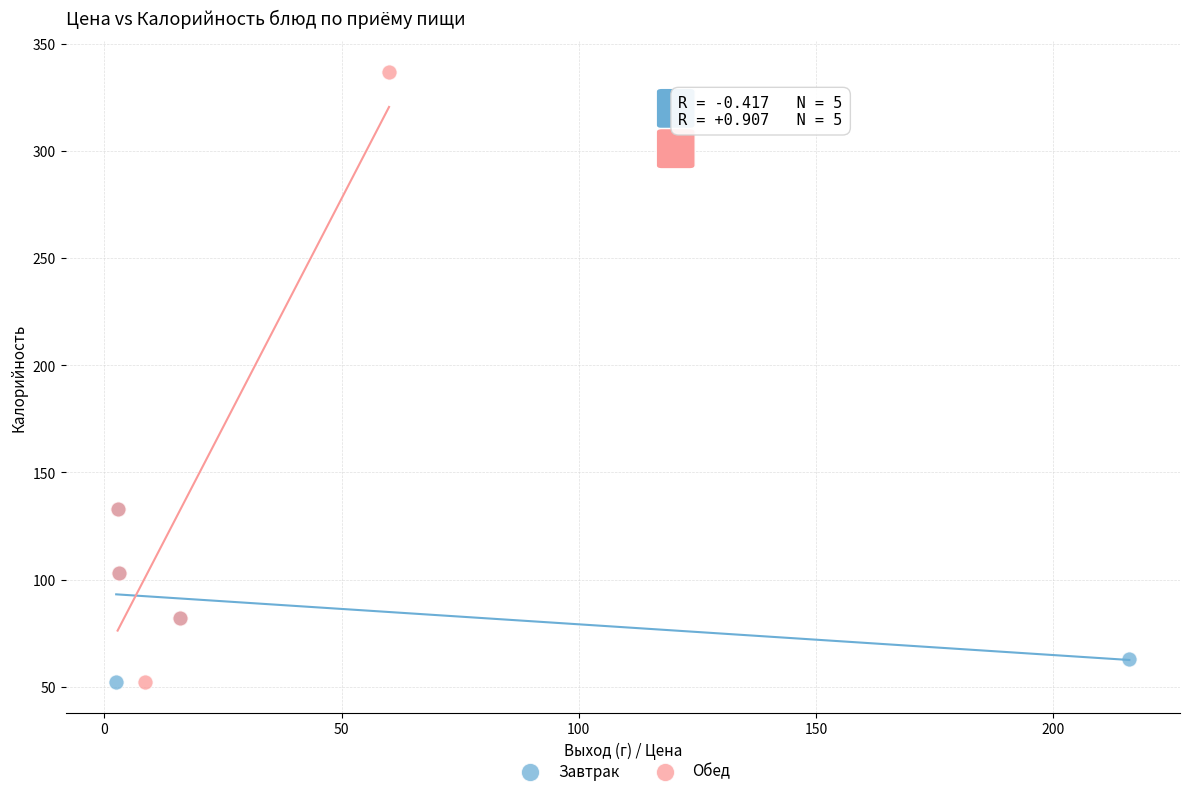

Which series has the largest Y range (max minus min)?

Обед